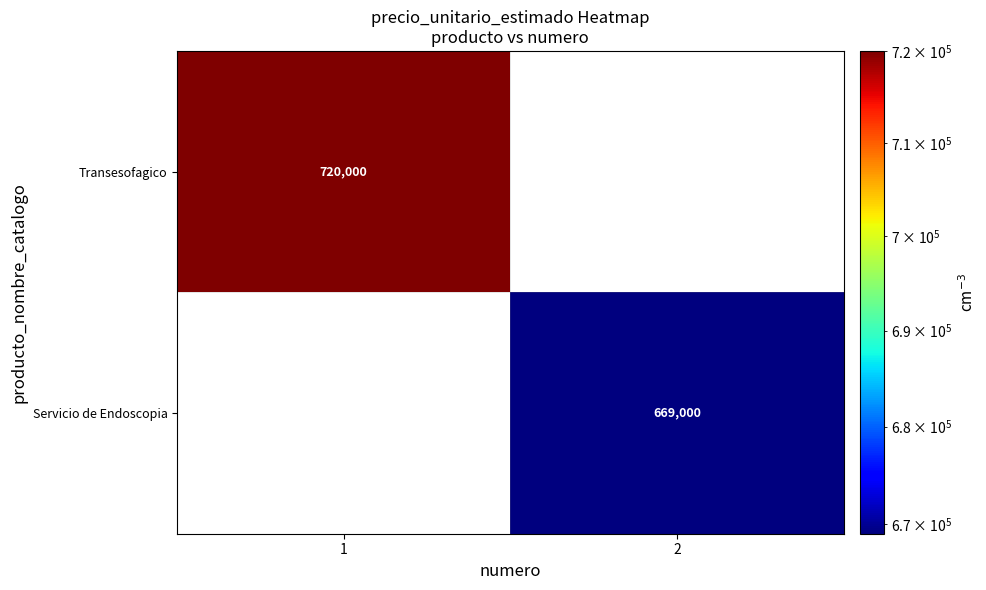

The value of Transesofagico at 1 is 720000. True or false?

True